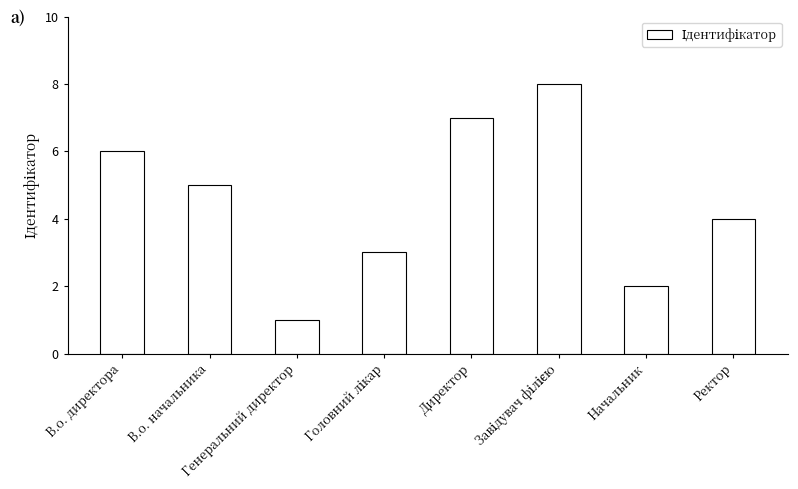

What is the value of the 1st bar from the left?

6